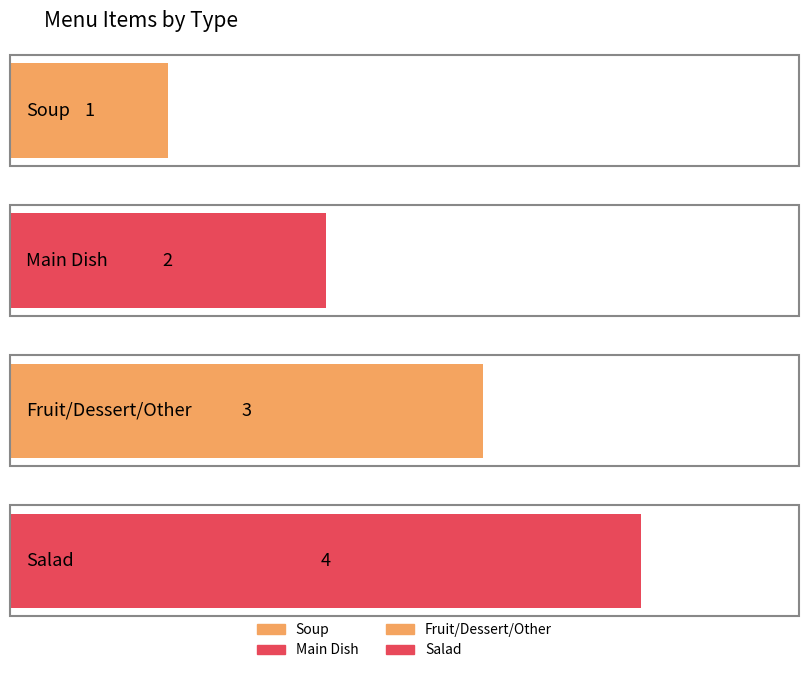

Which label corresponds to the smallest value in the chart?

Soup